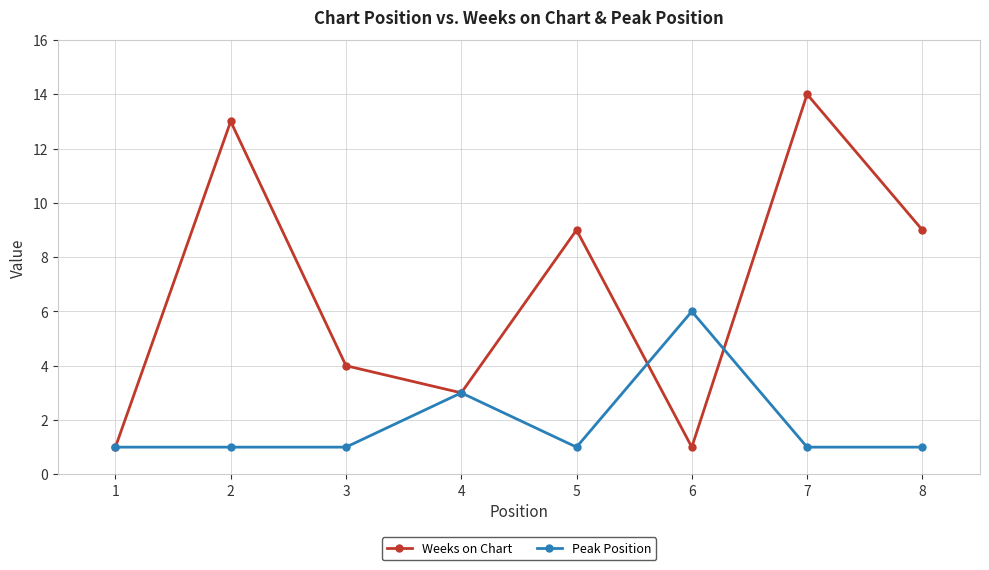

List the series in order of their peak value, lowest first.

Peak Position, Weeks on Chart